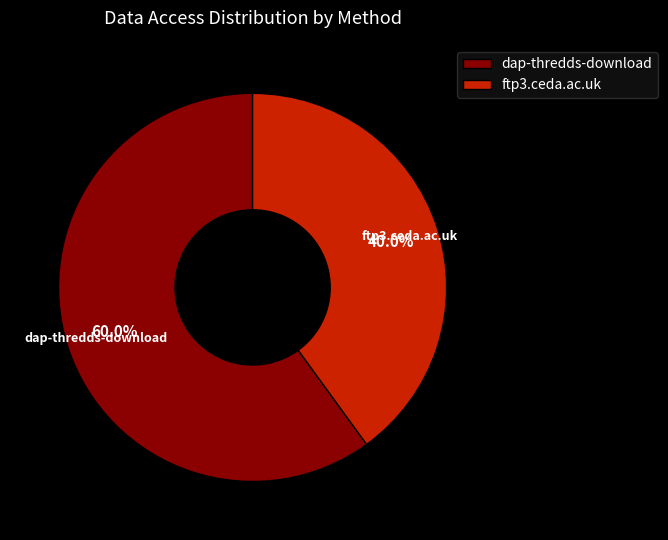

What is the ratio of the value at ftp3.ceda.ac.uk to the value at dap-thredds-download?

0.7